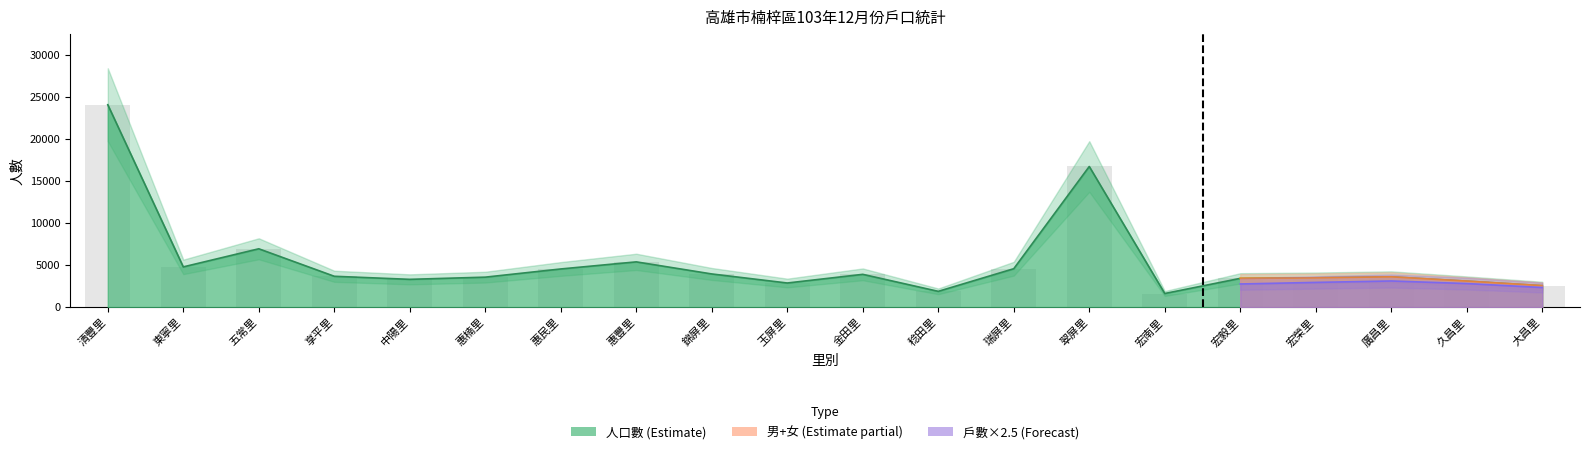

Reading right to left, list all the values displayed in this chart.

人口數: 大昌里=2555	久昌里=3092	廣昌里=3602	宏榮里=3484	宏毅里=3417	宏南里=1618	翠屏里=16714	瑞屏里=4565	稔田里=1875	金田里=3896	玉屏里=2866	錦屏里=3942	惠豐里=5378	惠民里=4535	惠楠里=3562	中陽里=3301	享平里=3666	五常里=6933	東寧里=4781	清豐里=24057
男: 大昌里=1257	久昌里=1535	廣昌里=1778	宏榮里=1803	宏毅里=1750	宏南里=845	翠屏里=8125	瑞屏里=2202	稔田里=944	金田里=1943	玉屏里=1432	錦屏里=1975	惠豐里=2630	惠民里=2256	惠楠里=1897	中陽里=1687	享平里=1731	五常里=3405	東寧里=2285	清豐里=11901
女: 大昌里=1298	久昌里=1557	廣昌里=1824	宏榮里=1681	宏毅里=1667	宏南里=773	翠屏里=8589	瑞屏里=2363	稔田里=931	金田里=1953	玉屏里=1434	錦屏里=1967	惠豐里=2748	惠民里=2279	惠楠里=1665	中陽里=1614	享平里=1935	五常里=3528	東寧里=2496	清豐里=12156
戶數: 大昌里=932	久昌里=1120	廣昌里=1243	宏榮里=1175	宏毅里=1101	宏南里=677	翠屏里=6671	瑞屏里=1608	稔田里=641	金田里=1208	玉屏里=856	錦屏里=1289	惠豐里=2257	惠民里=1676	惠楠里=1671	中陽里=1251	享平里=1376	五常里=2628	東寧里=1795	清豐里=8741